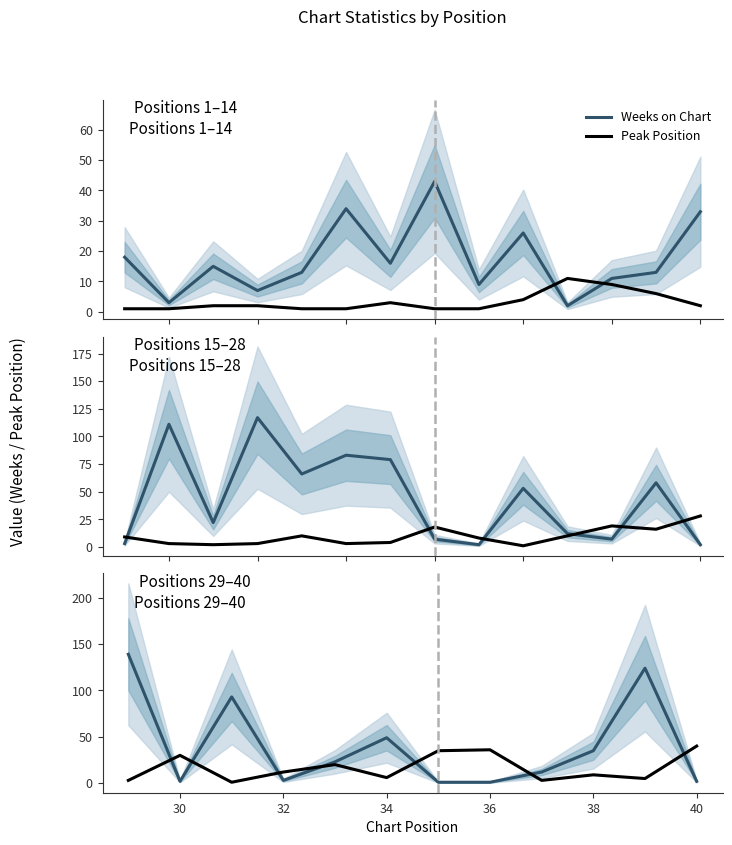

How many interior local peaks does the Peak Position series have?

4